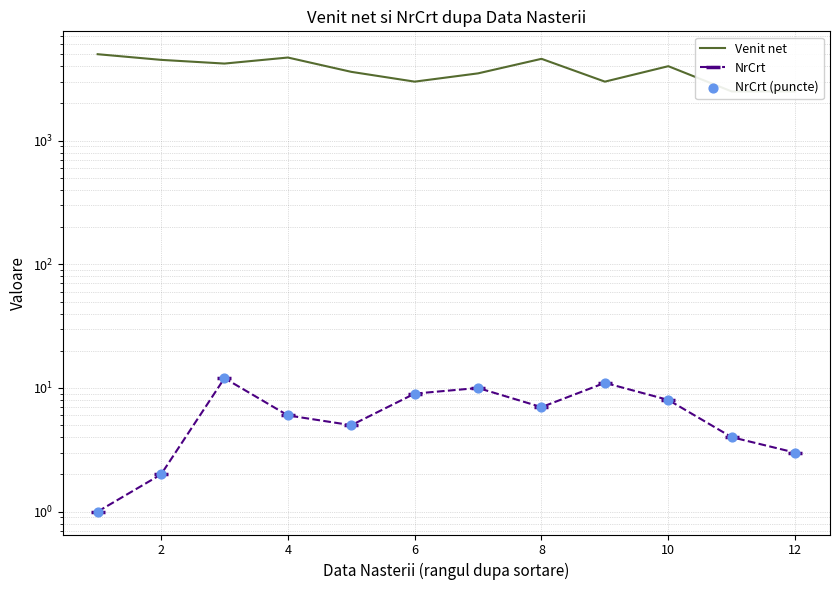

Which series contains the lowest Y value?

NrCrt